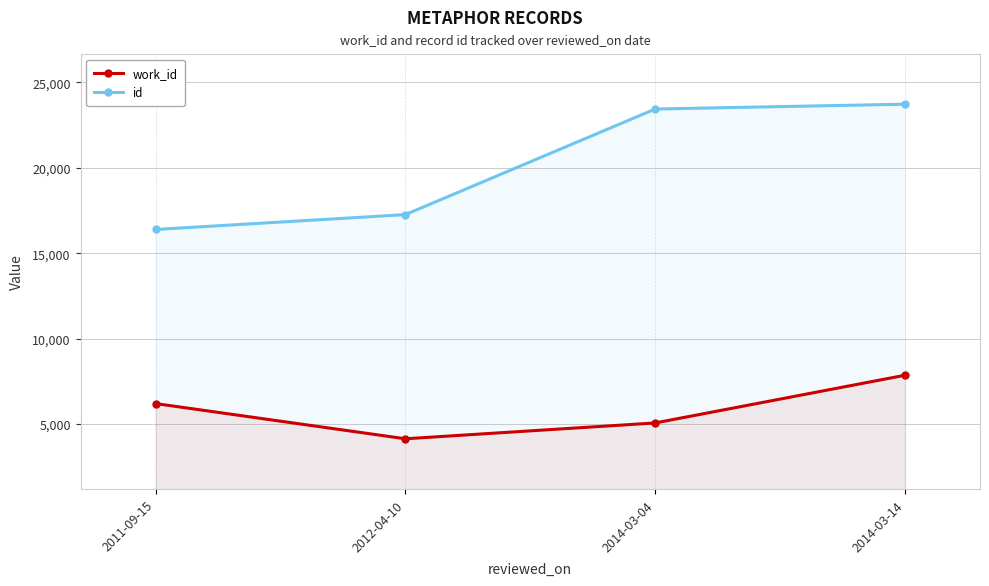

Which category has the highest value across all series?

2014-03-14